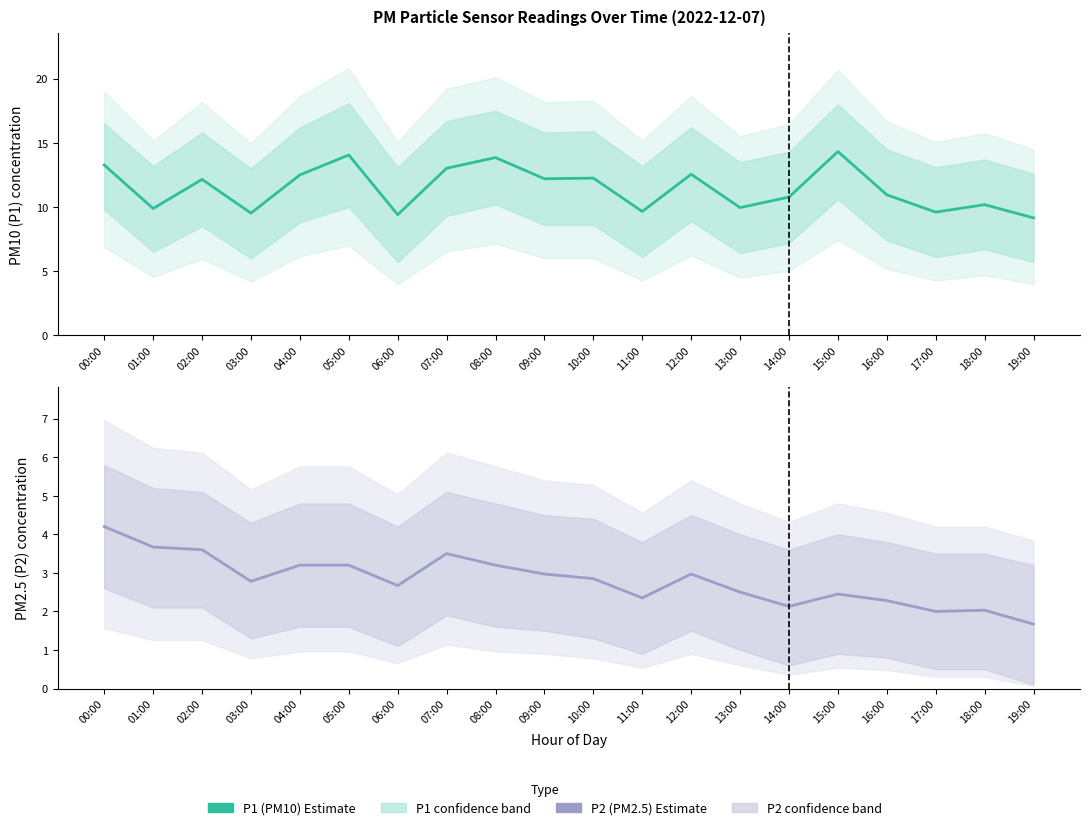

At which label does P2 (PM2.5) Estimate reach its peak?

00:00